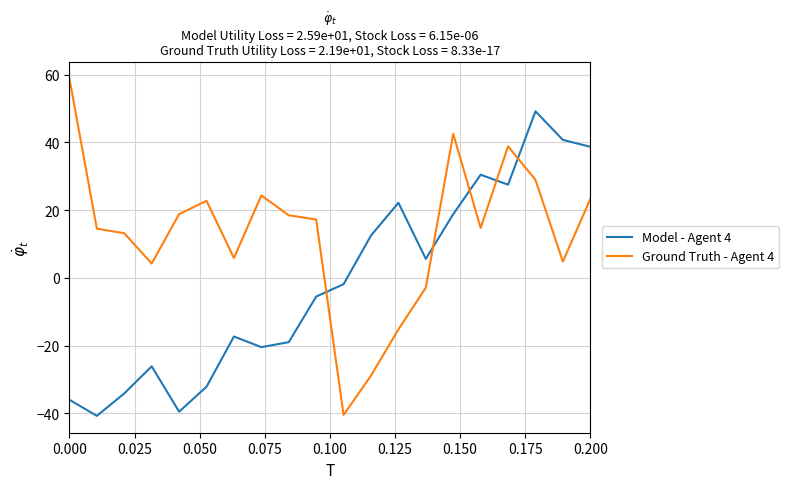

Which series has the largest total across all categories?

Ground Truth - Agent 4